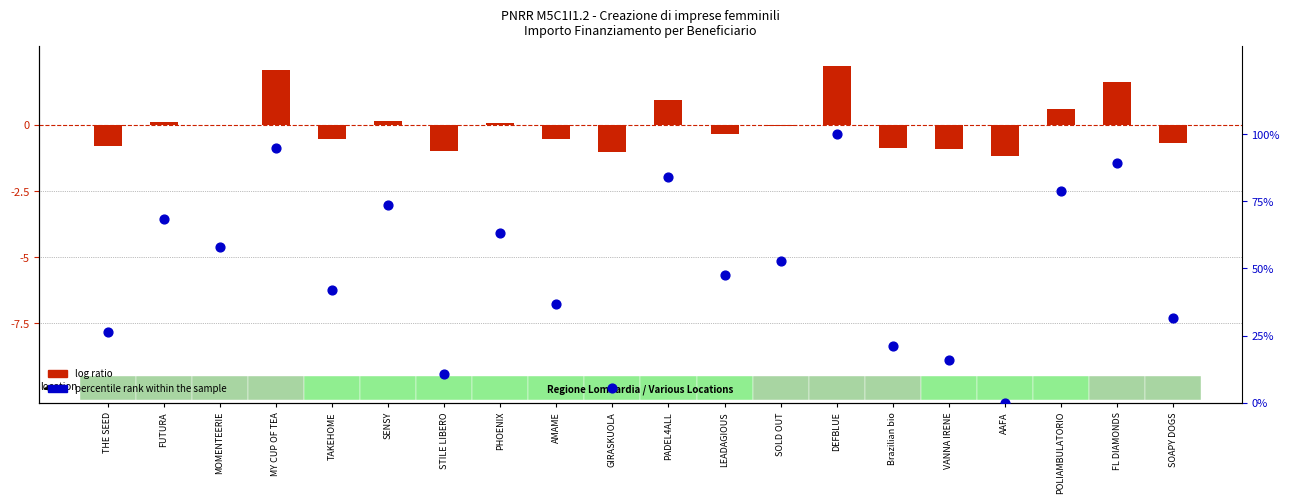

What is the total value across all series at STILE LIBERO?

9.5